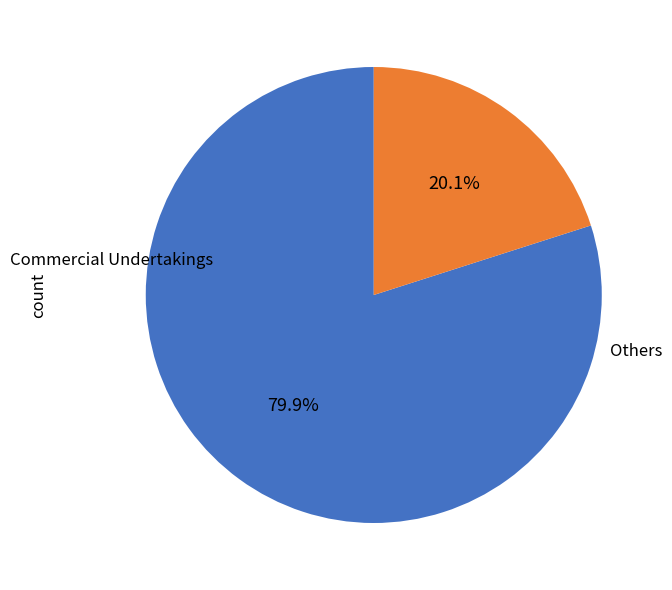

Is there a majority slice in this chart?

Yes